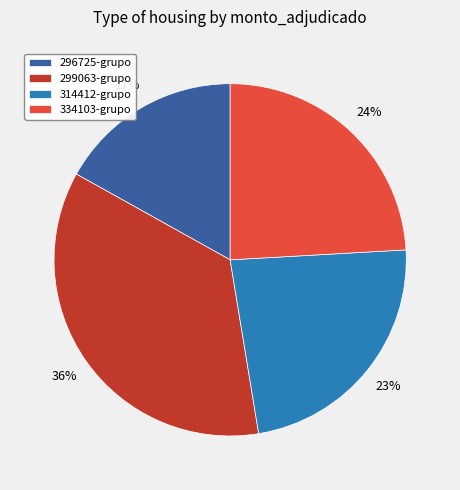

Is there a majority slice in this chart?

No